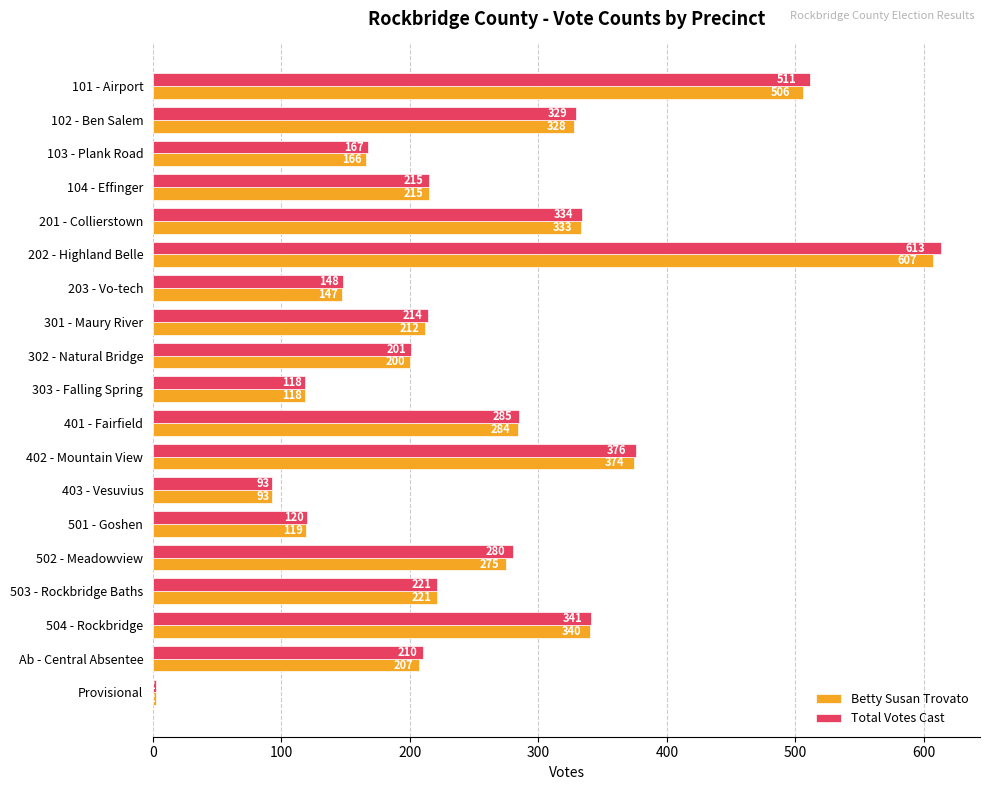

At which category is the sum across all series the highest?

202 - Highland Belle